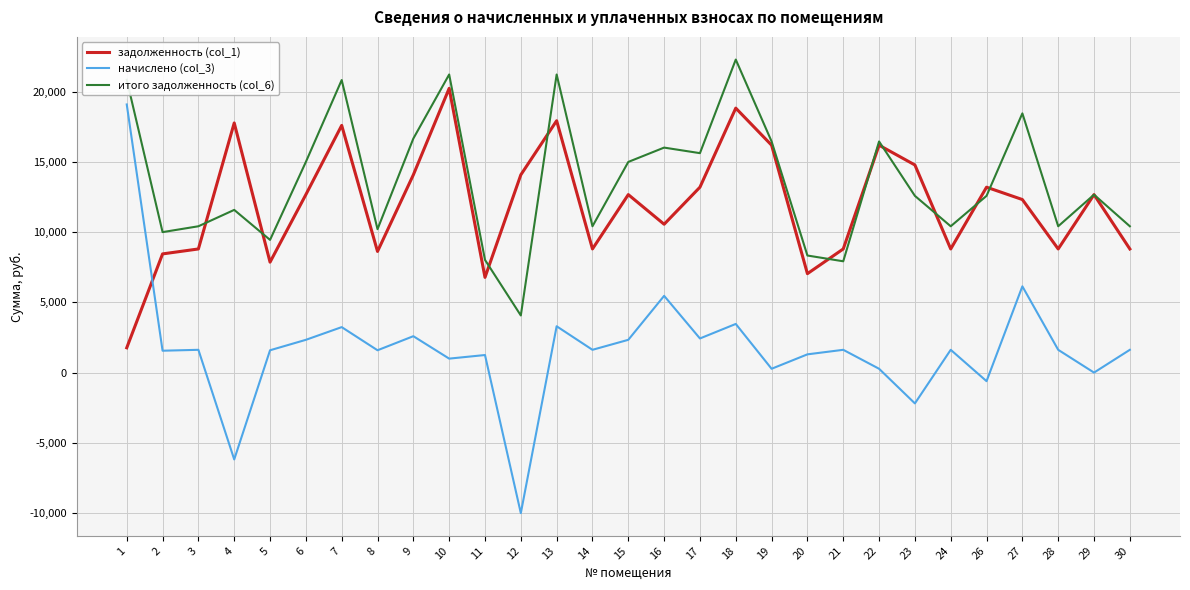

Rank the series at 16 from lowest to highest value.

начислено (col_3), задолженность (col_1), итого задолженность (col_6)